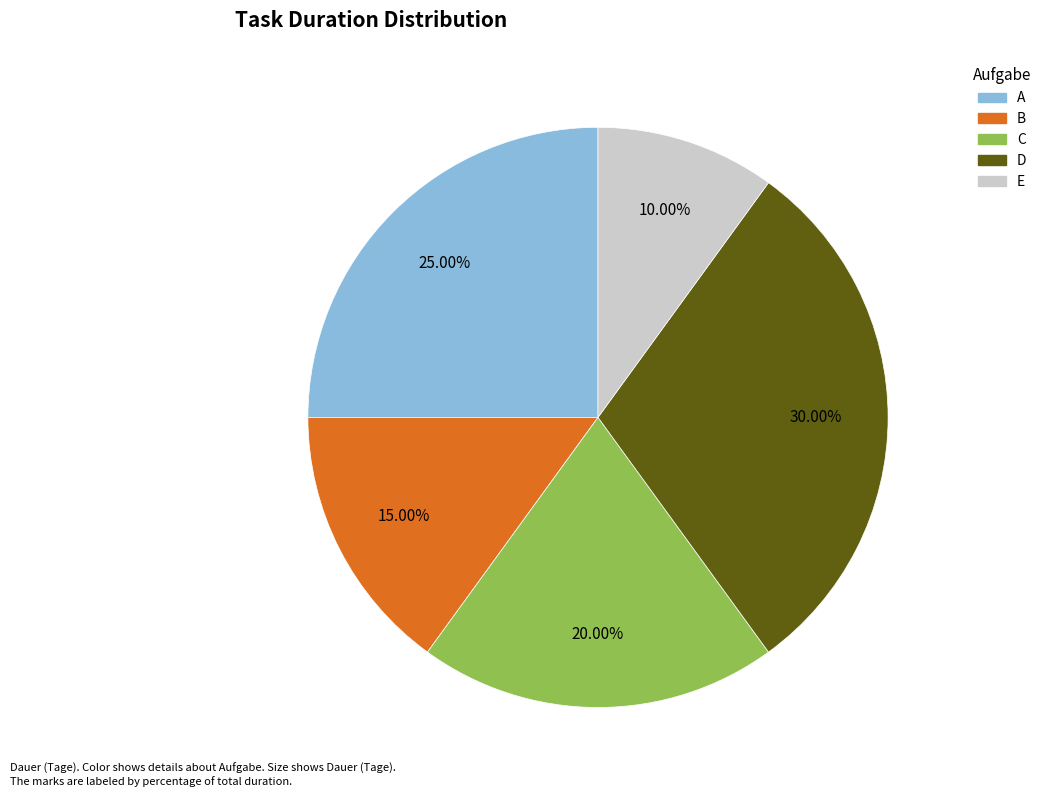

Which category has the smallest portion of the pie?

E